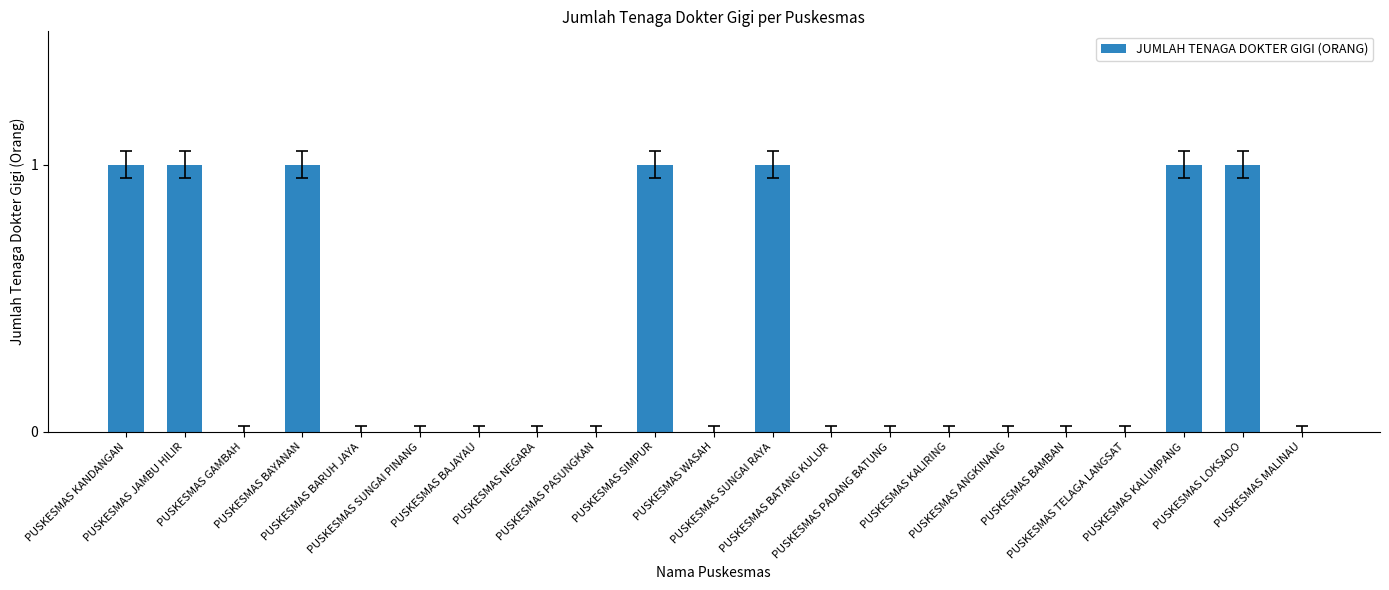

What is the sum of all values?

7